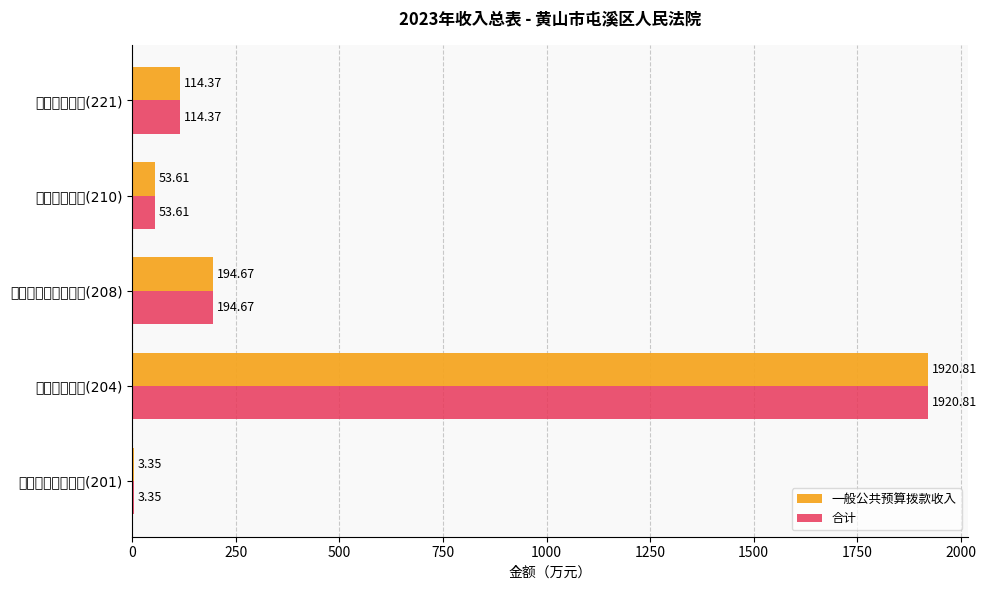

Are the bars horizontal?

Yes